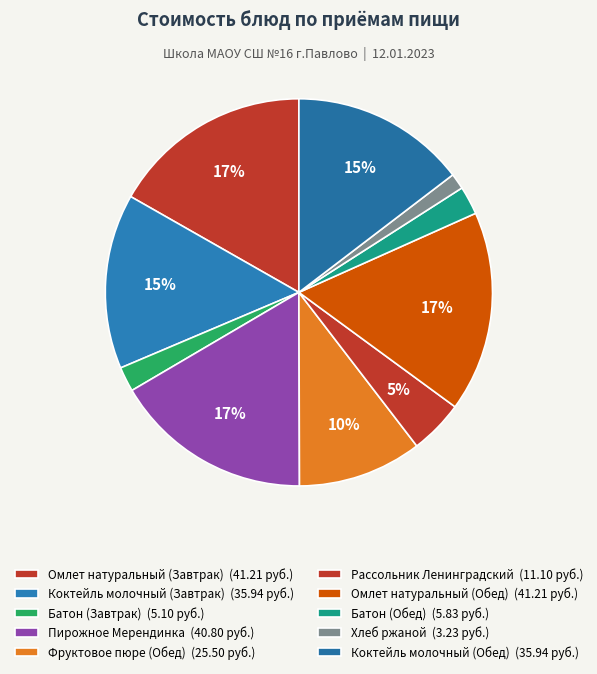

What is the largest slice in the pie chart?

Омлет натуральный (Завтрак)